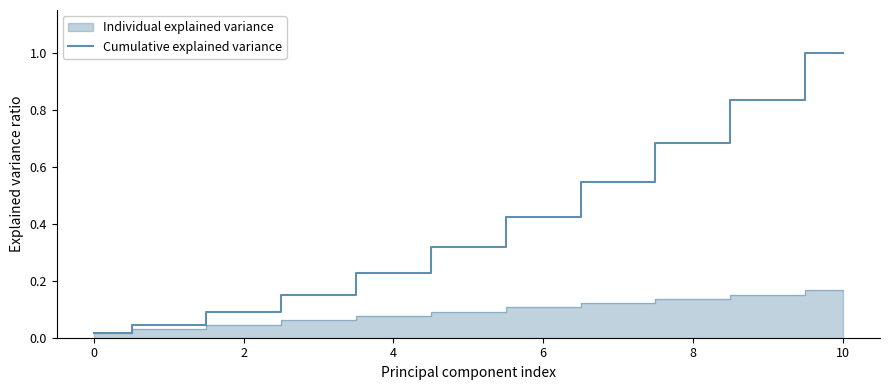

What is the difference between the maximum and minimum values?

1.0